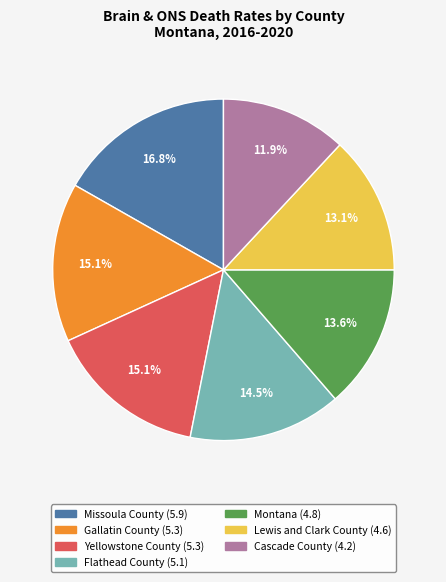

How many segments does this pie chart have?

7